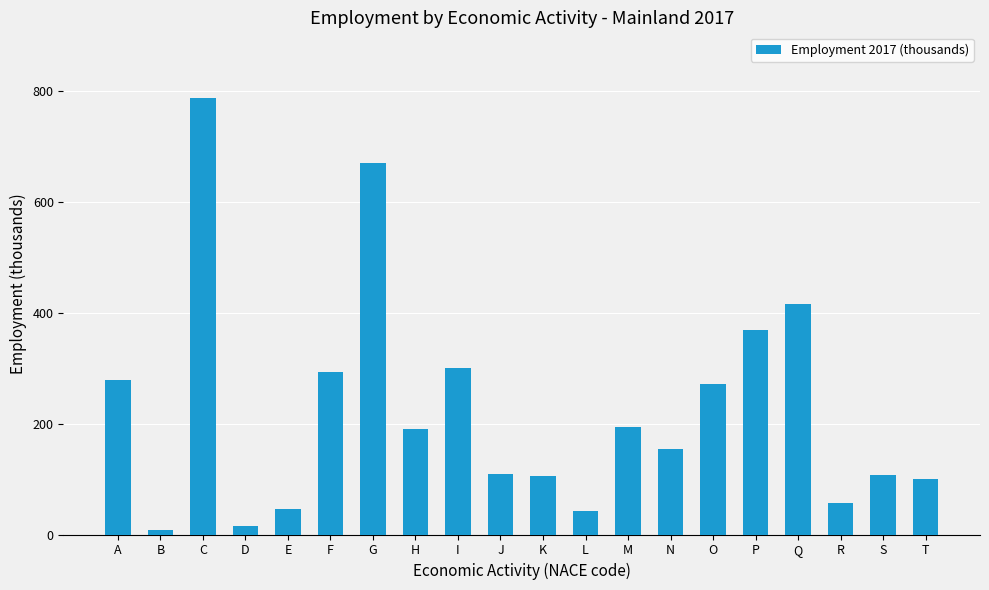

Which label corresponds to the largest value in the chart?

C